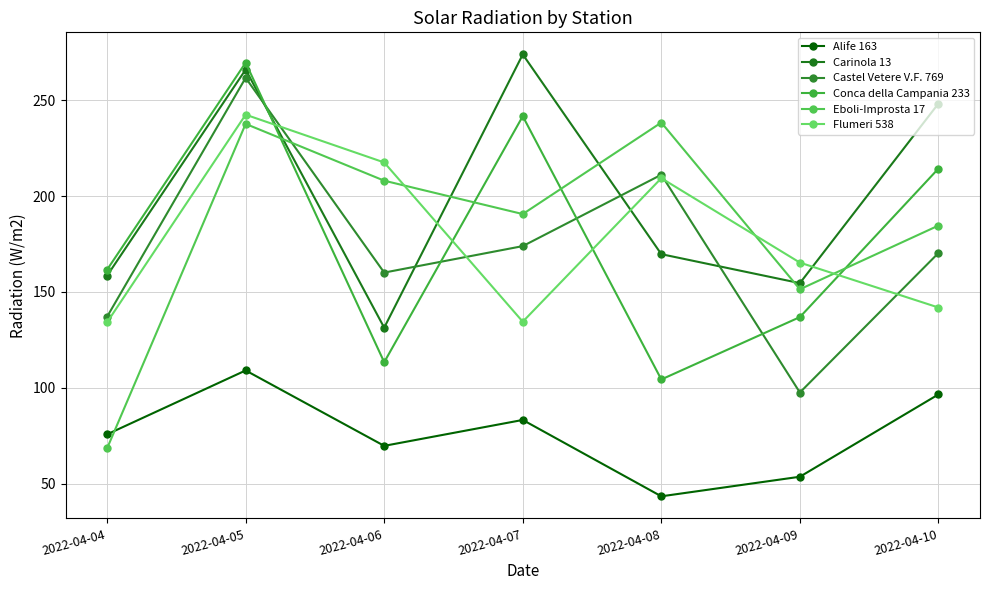

Is it true that Alife 163 equals 22.0 at 2022-04-07?

False